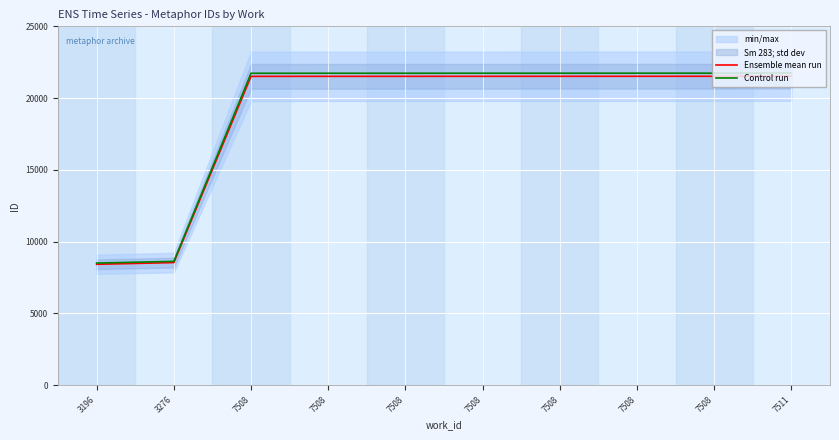

Rank the series by their average value, from lowest to highest.

Ensemble mean run, Control run